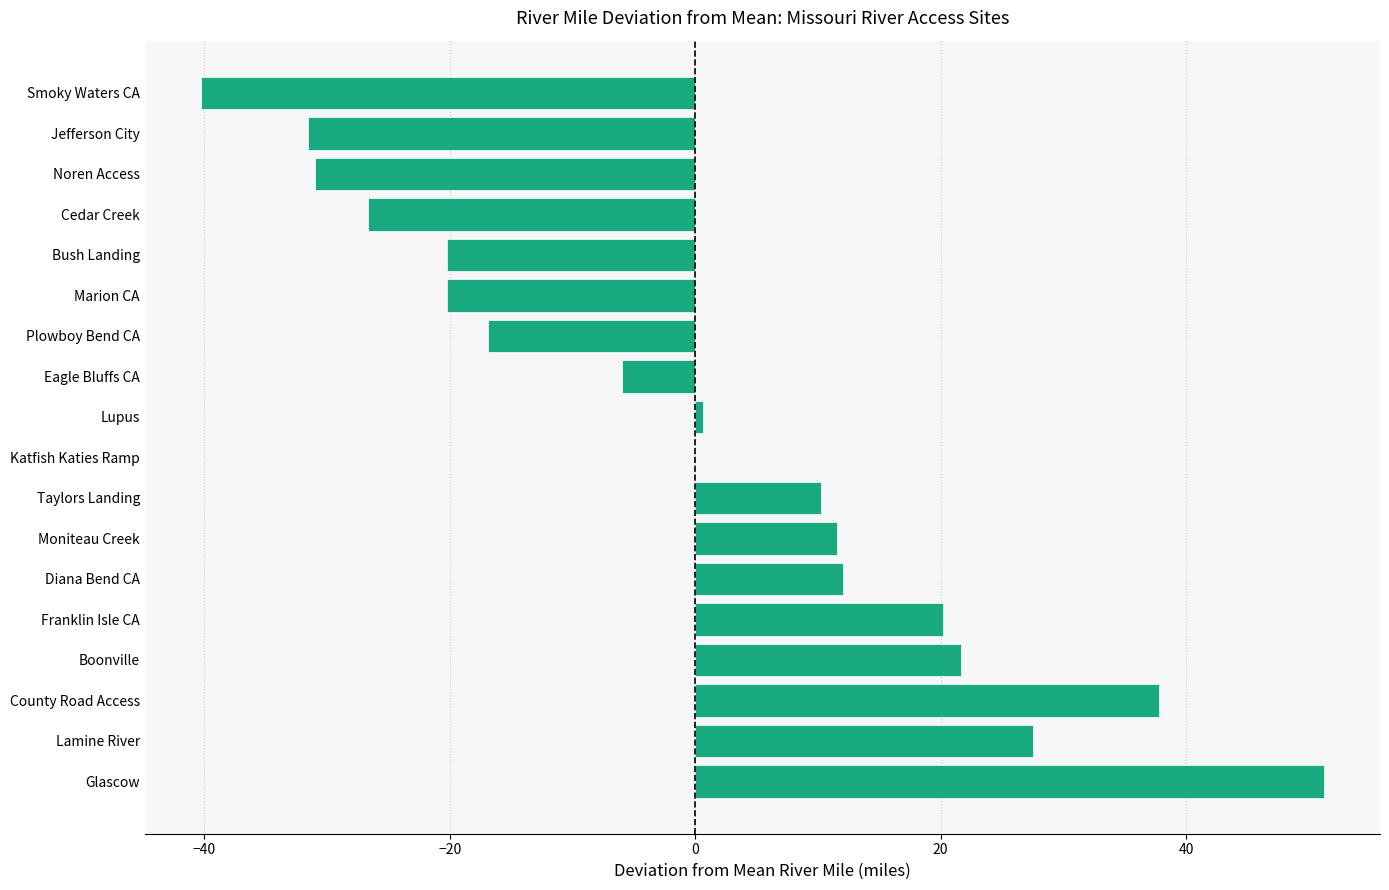

Reading top to bottom, transcribe all the data shown in this chart.

Smoky Waters CA=-40.3	Jefferson City=-31.6	Noren Access=-31.0	Cedar Creek=-26.7	Bush Landing=-20.3	Marion CA=-20.3	Plowboy Bend CA=-16.9	Eagle Bluffs CA=-6.0	Lupus=0.6	Katfish Katies Ramp=-0.1	Taylors Landing=10.2	Moniteau Creek=11.5	Diana Bend CA=12.0	Franklin Isle CA=20.2	Boonville=21.6	County Road Access=37.8	Lamine River=27.5	Glascow=51.2